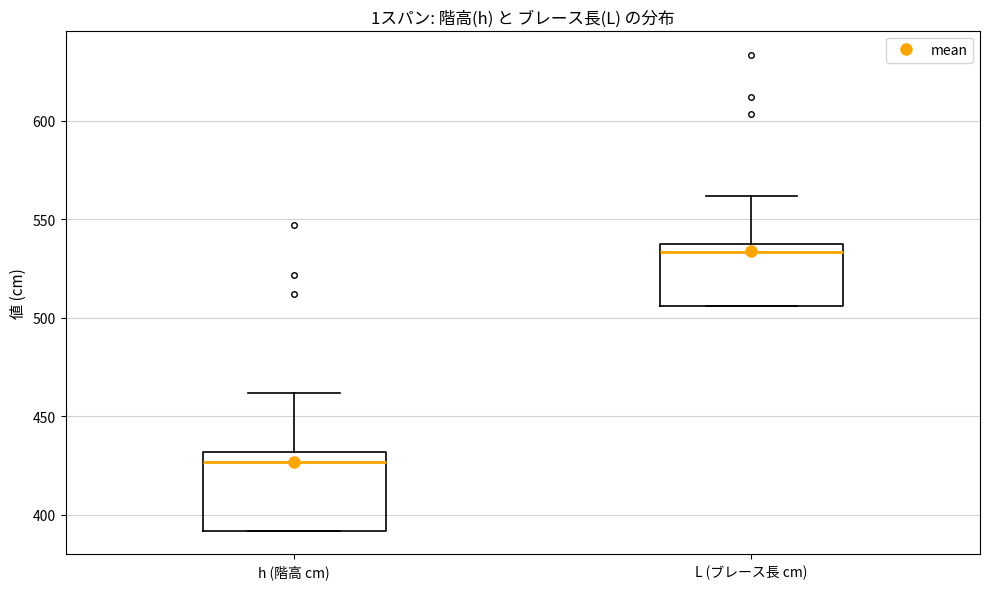

Where is the lower edge of the box for L (ブレース長 cm) on the y-axis? The values are not printed on the chart, so give them approximately, as read against the axis.

505